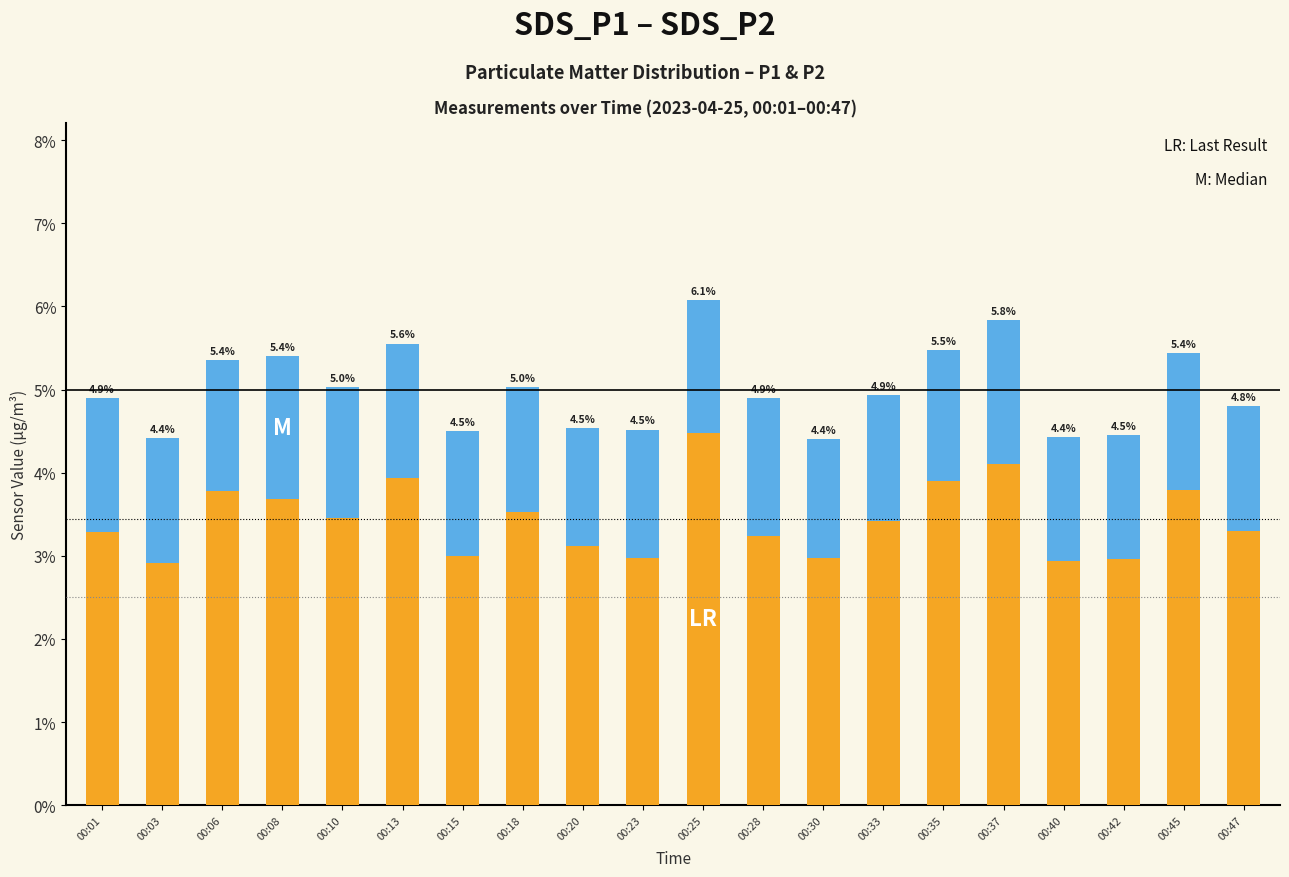

Does the chart contain any negative values?

No